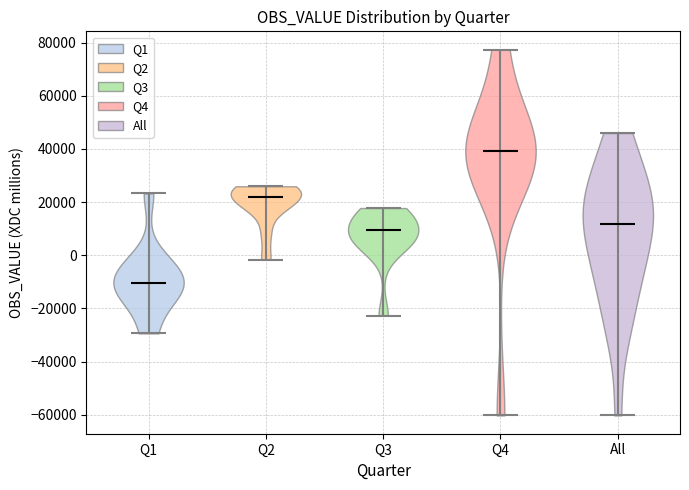

Reading left to right, read every violin against the y-axis: where its median line is, and the lowest and highest points it reaches. The values are not printed on the chart, so give them approximately, as read against the axis.

Q1: median line -10000, lowest point -30000, highest point 24000
Q2: median line 22000, lowest point -2000, highest point 26000
Q3: median line 10000, lowest point -22000, highest point 18000
Q4: median line 40000, lowest point -60000, highest point 78000
All: median line 12000, lowest point -60000, highest point 46000